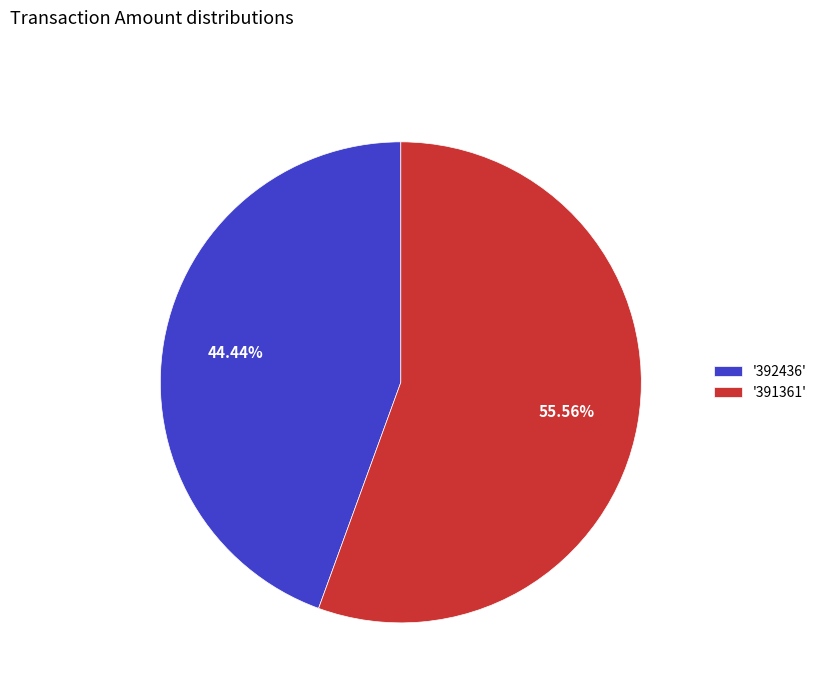

Which has a higher value, '392436' or '391361'?

'391361'